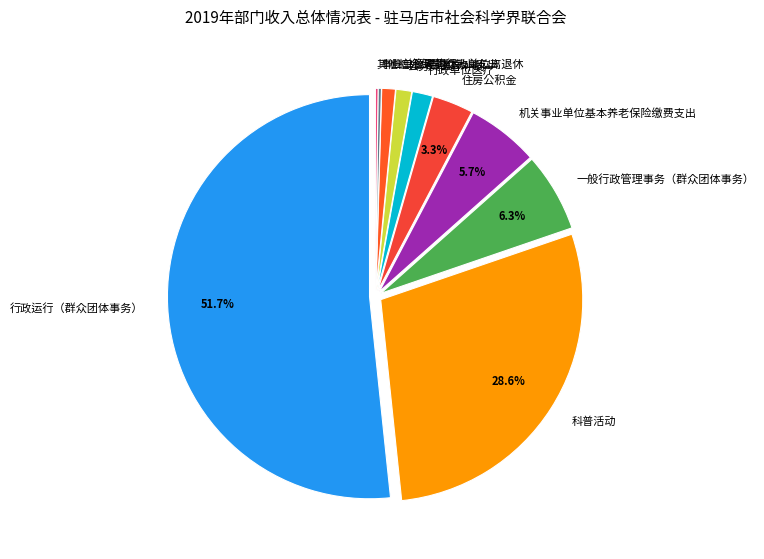

To the nearest percent, what is the combined percentage of 公务员医疗补助 and 行政运行（群众团体事务）?

53%